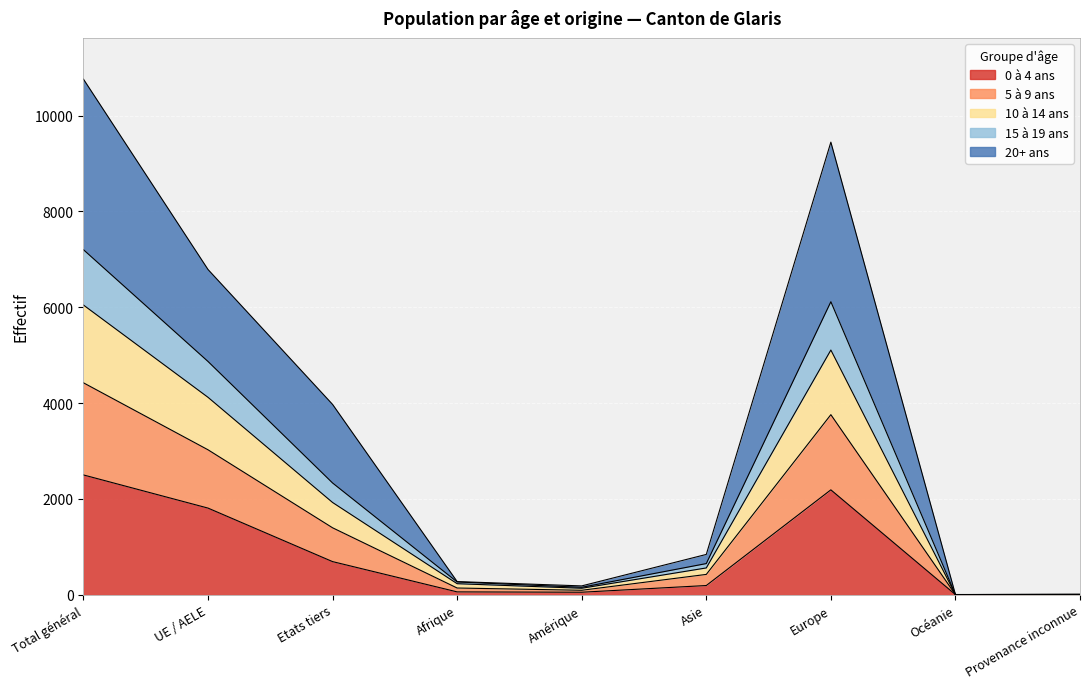

How many data points does each series have?

9